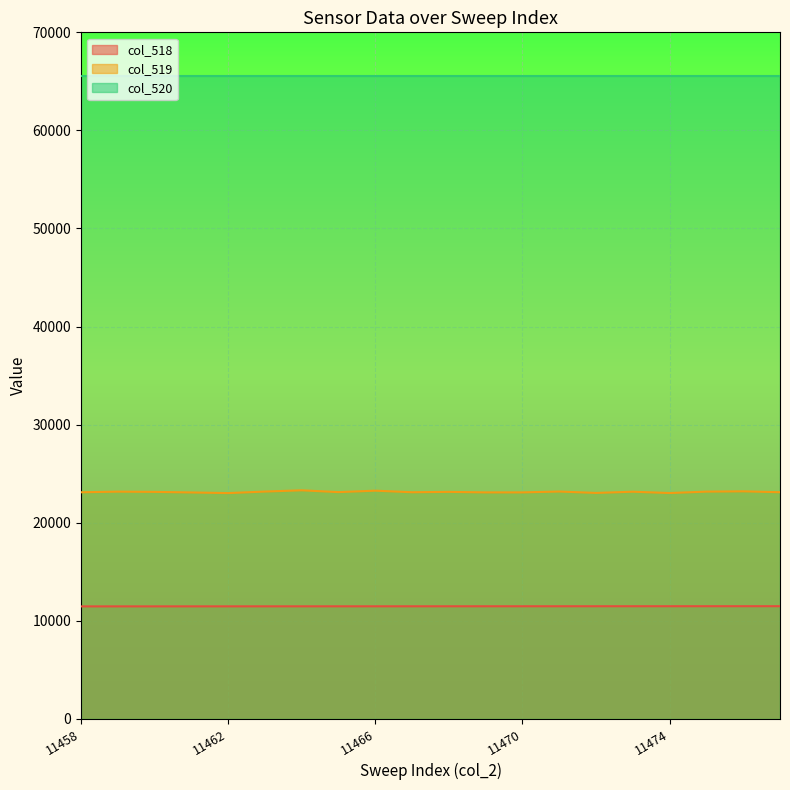

Which category has the highest value across all series?

11464